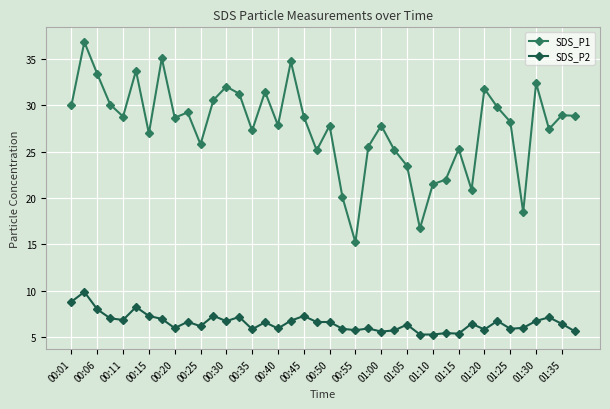

How many values in the SDS_P1 series exceed 28?

21